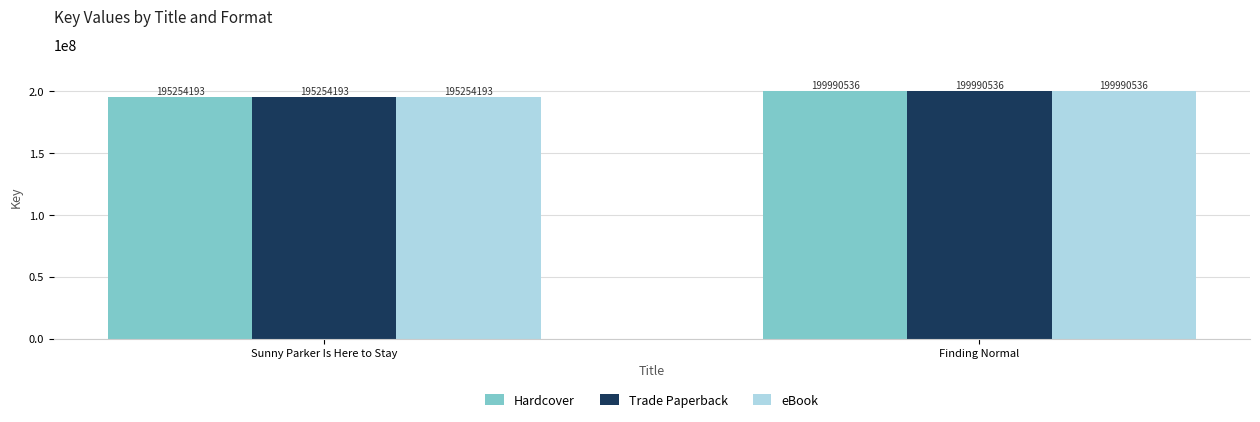

What is the difference between the Trade Paperback values at Finding Normal and Sunny Parker Is Here to Stay?

4736343